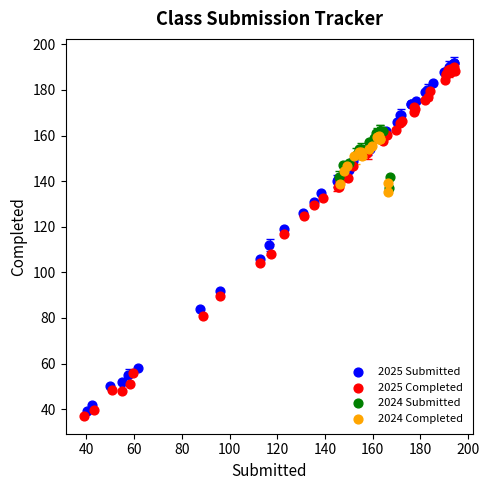

What are all the series names shown in the legend?

2025 Submitted, 2025 Completed, 2024 Submitted, 2024 Completed